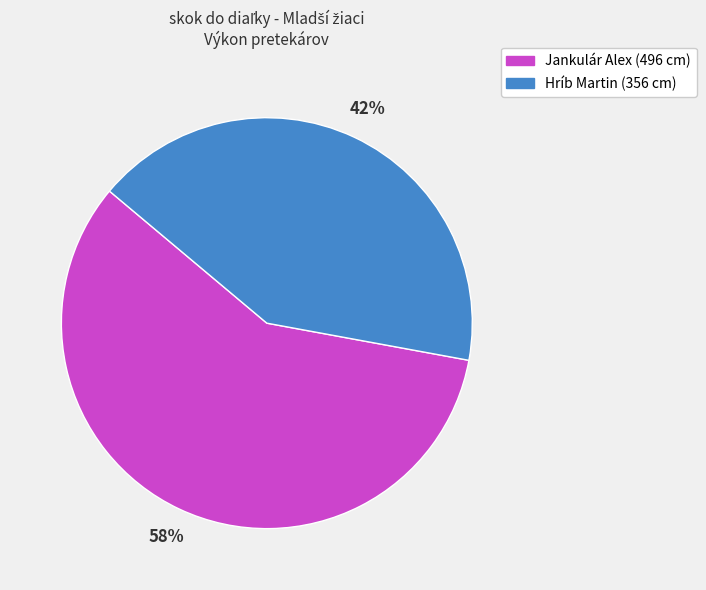

Rank the categories by value from lowest to highest.

Hríb Martin, Jankulár Alex